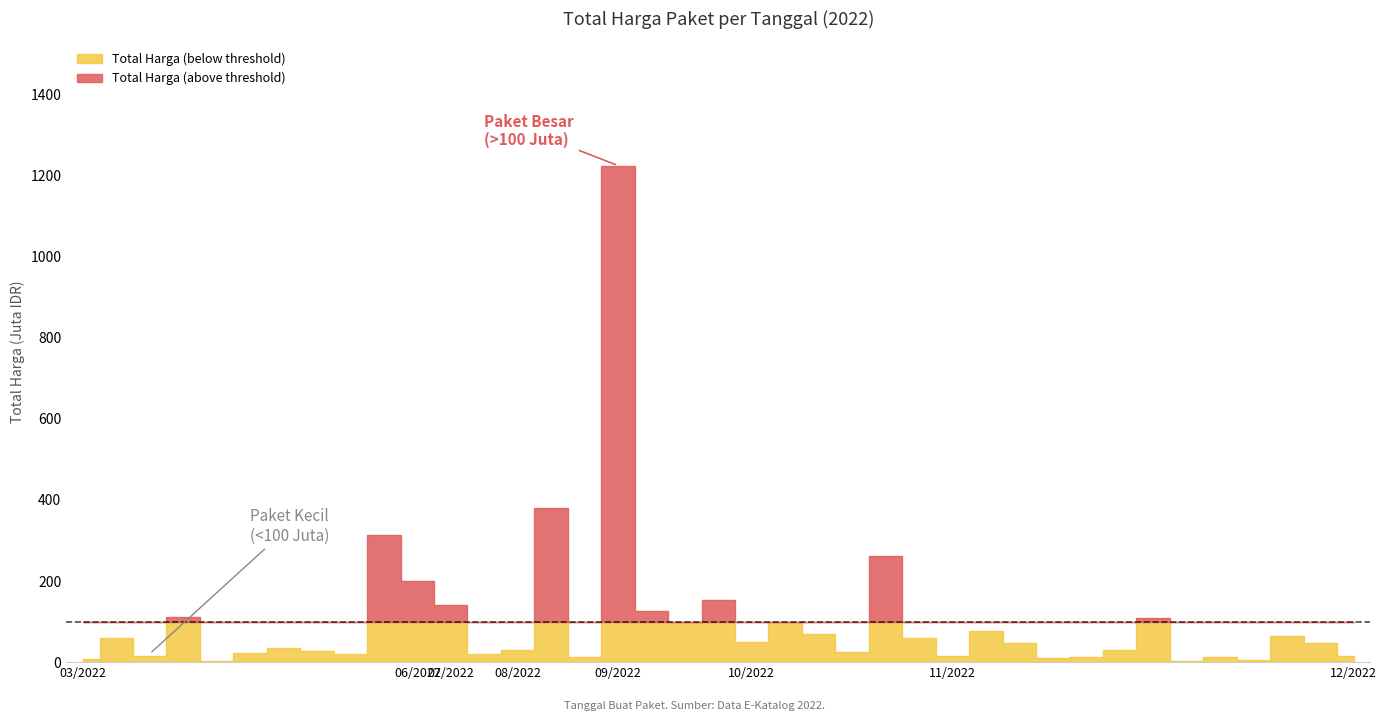

Which series has the widest spread of values?

Total Harga (above threshold)